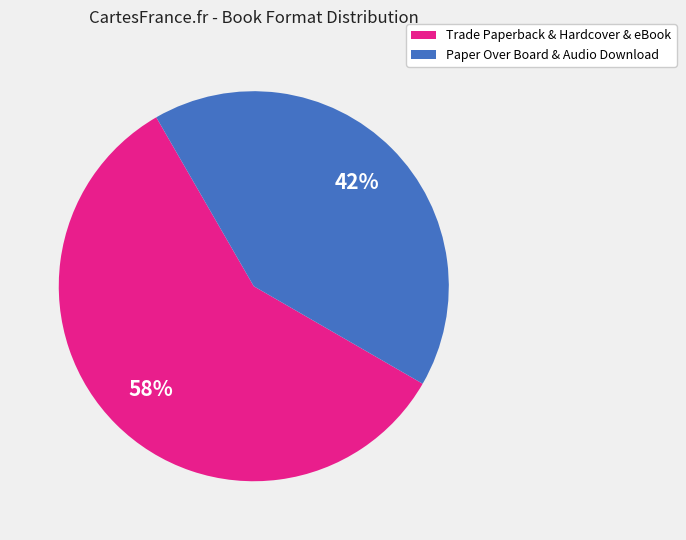

How many segments does this pie chart have?

2